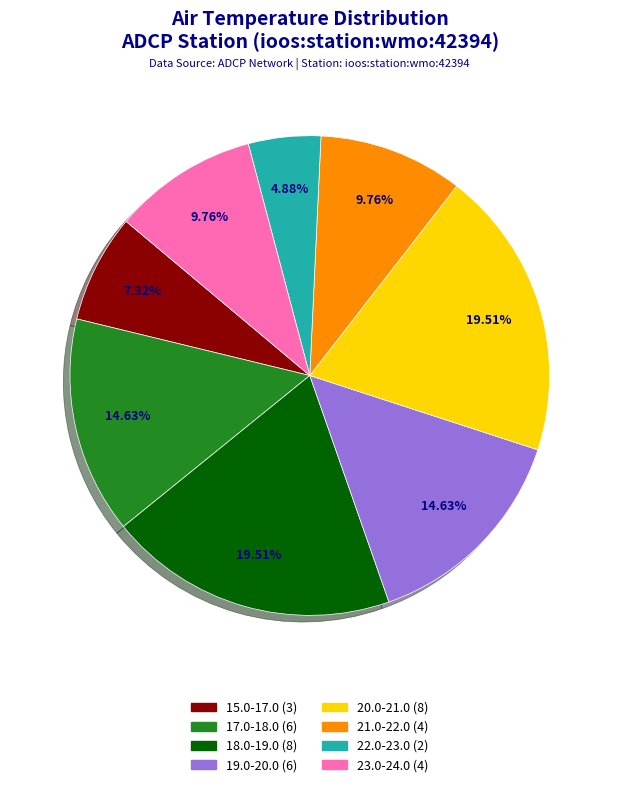

Approximately how many times larger is the value at 18.0-19.0 (8) compared to 20.0-21.0 (8)?

1.0